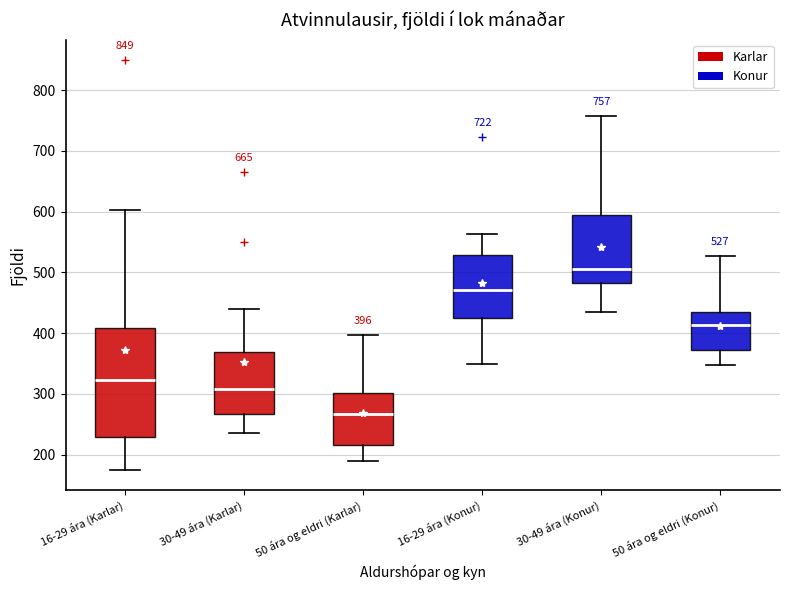

Comparing the boxes themselves (not the whiskers), which one is the tallest?

16-29 ára (Karlar)